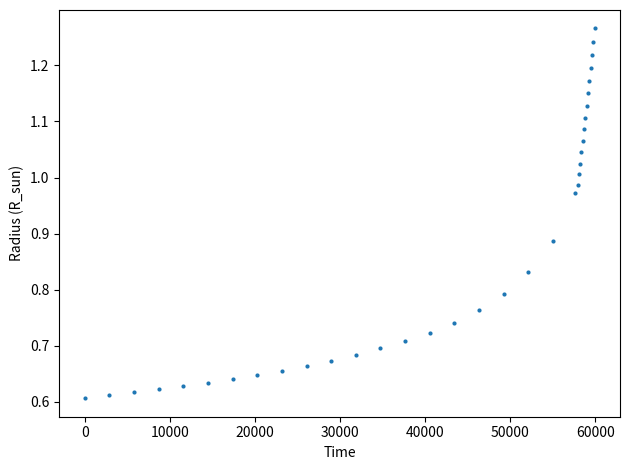

What is the range of X values (max minus min)?

59900.0